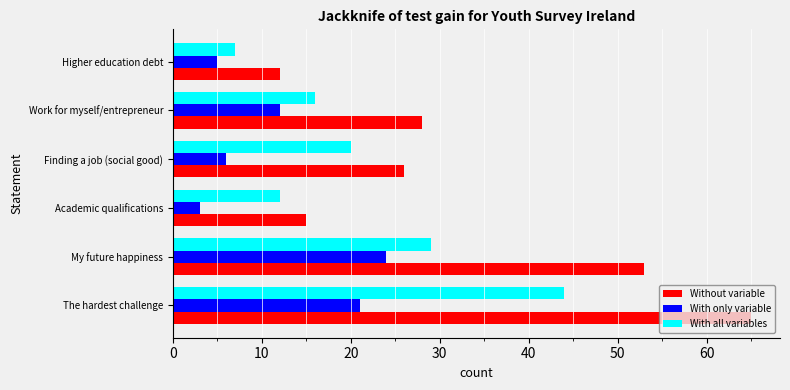

At which category is the sum across all series the highest?

The hardest challenge